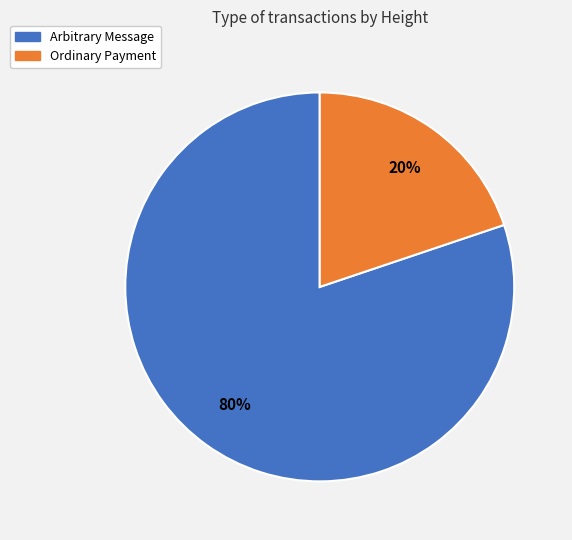

Does any single category account for the majority?

Yes